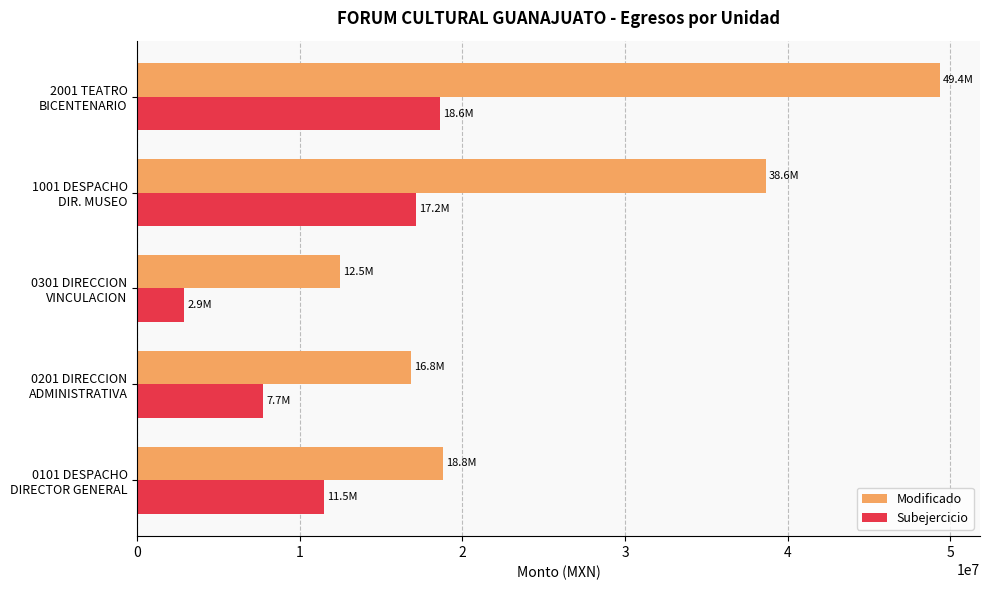

What is the sum of all Modificado values?

136137704.5